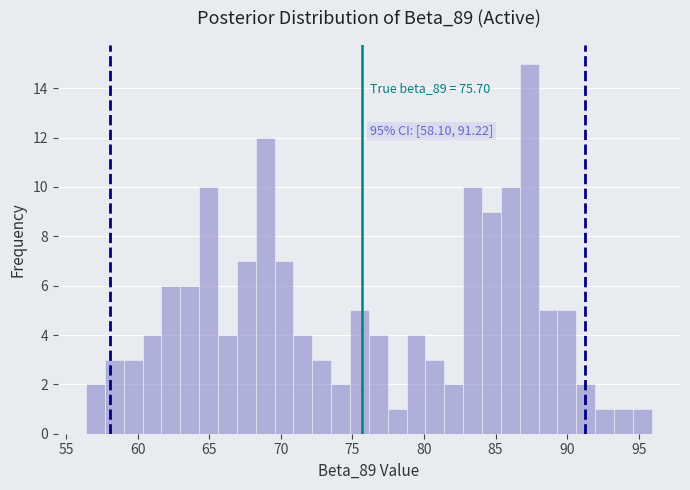

Around what value on the x-axis is the tallest bar? Give the approximate position of its centre, as read against the axis.

87.5